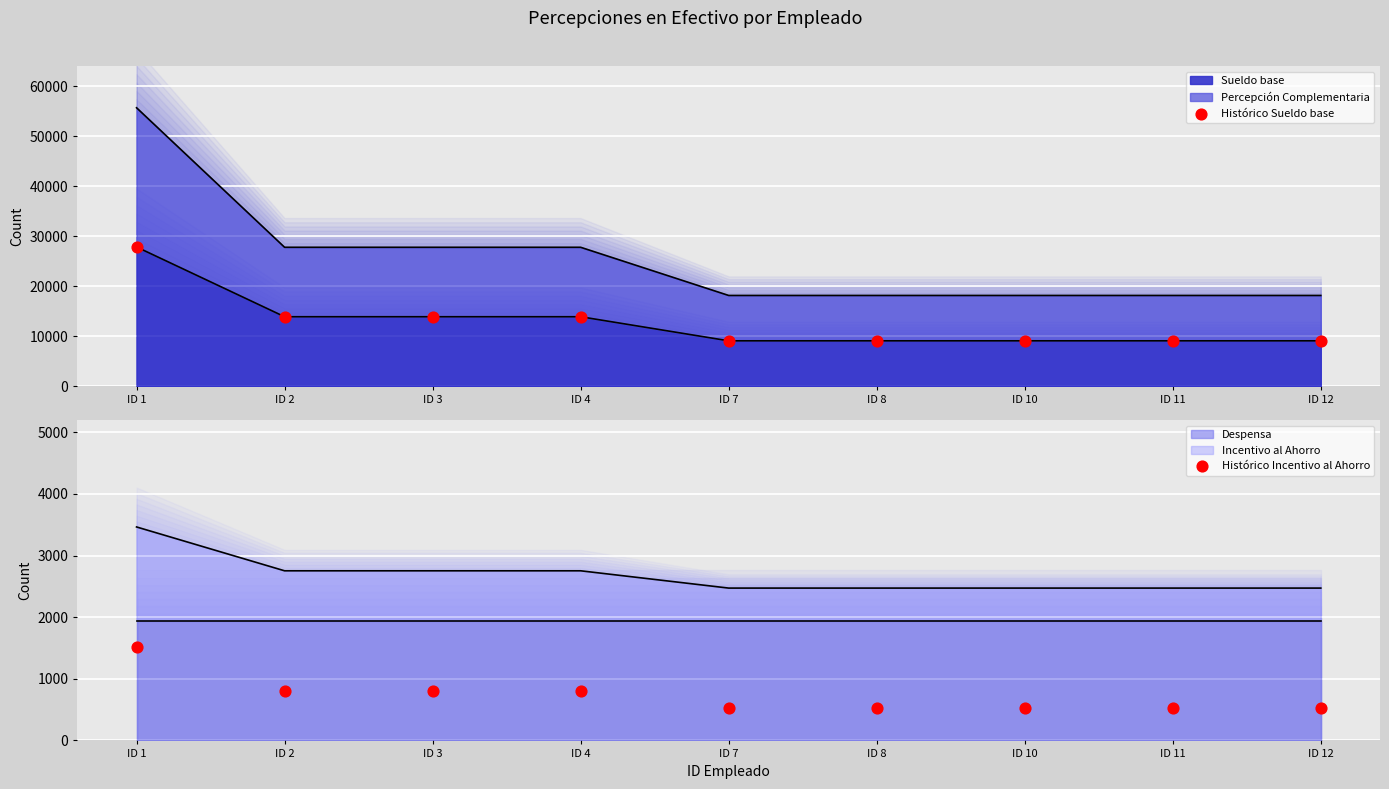

At how many categories does at least one series exceed 26360?

1